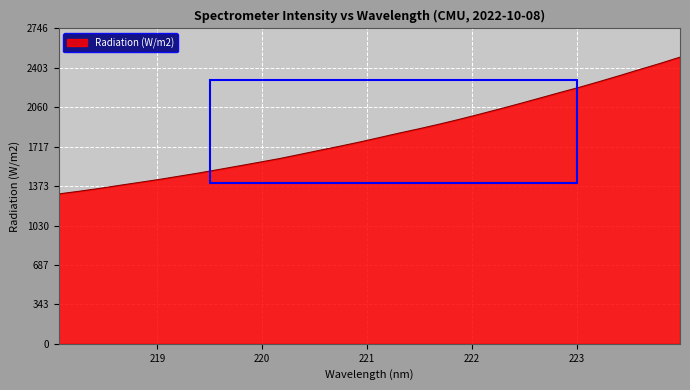

What is the difference between the maximum and minimum values?

1191.5